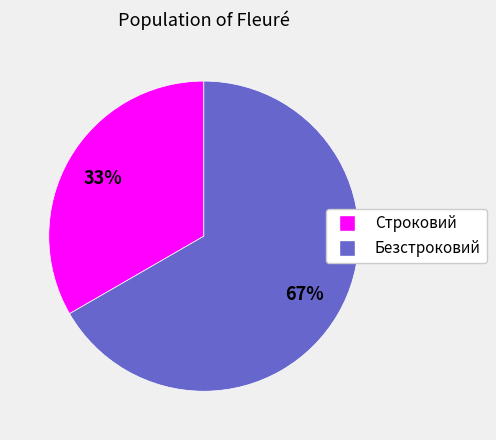

Rank the categories by value from lowest to highest.

Строковий, Безстроковий